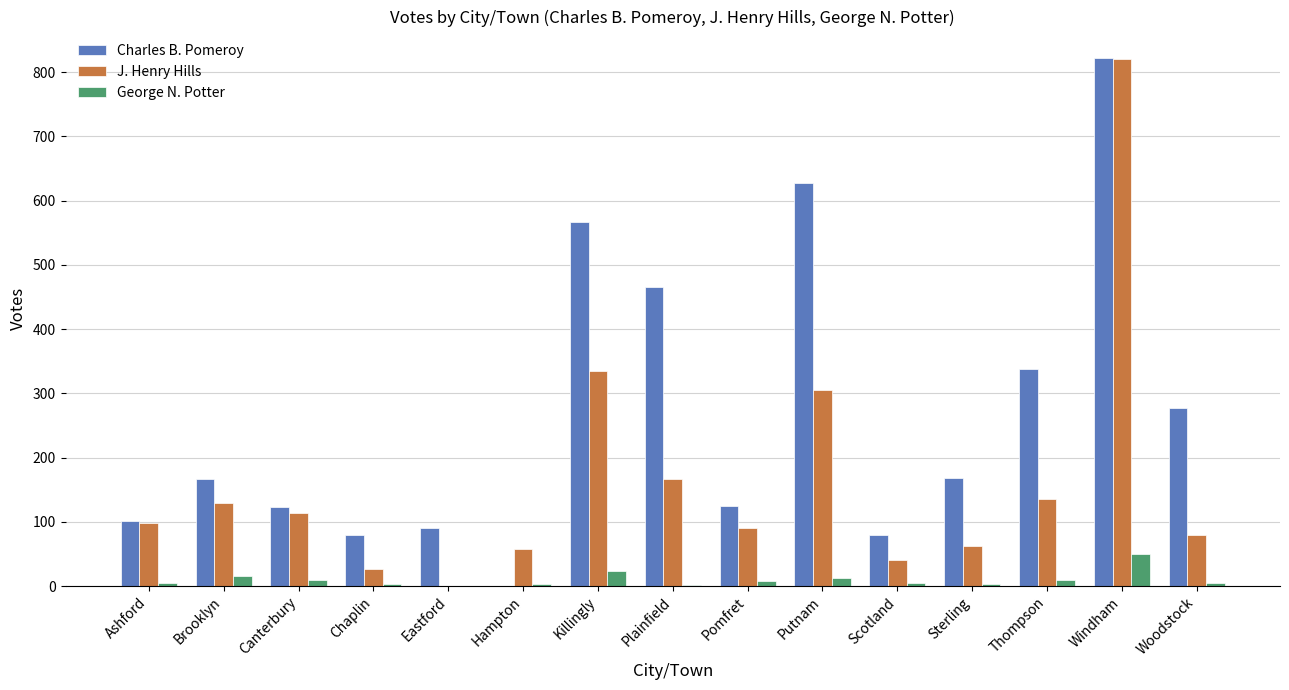

Does the chart contain stacked bars?

No